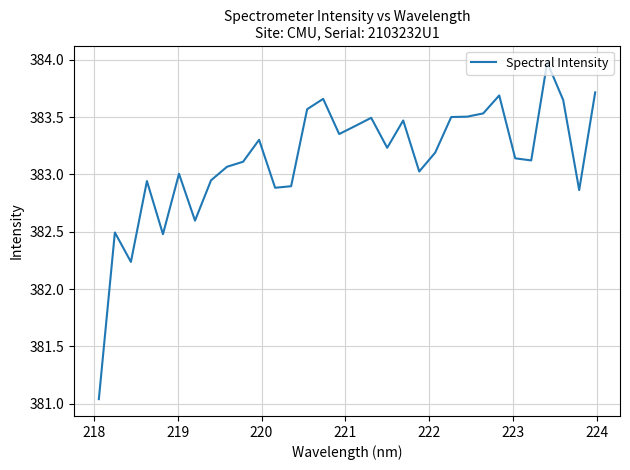

What is the greatest value displayed?

384.0